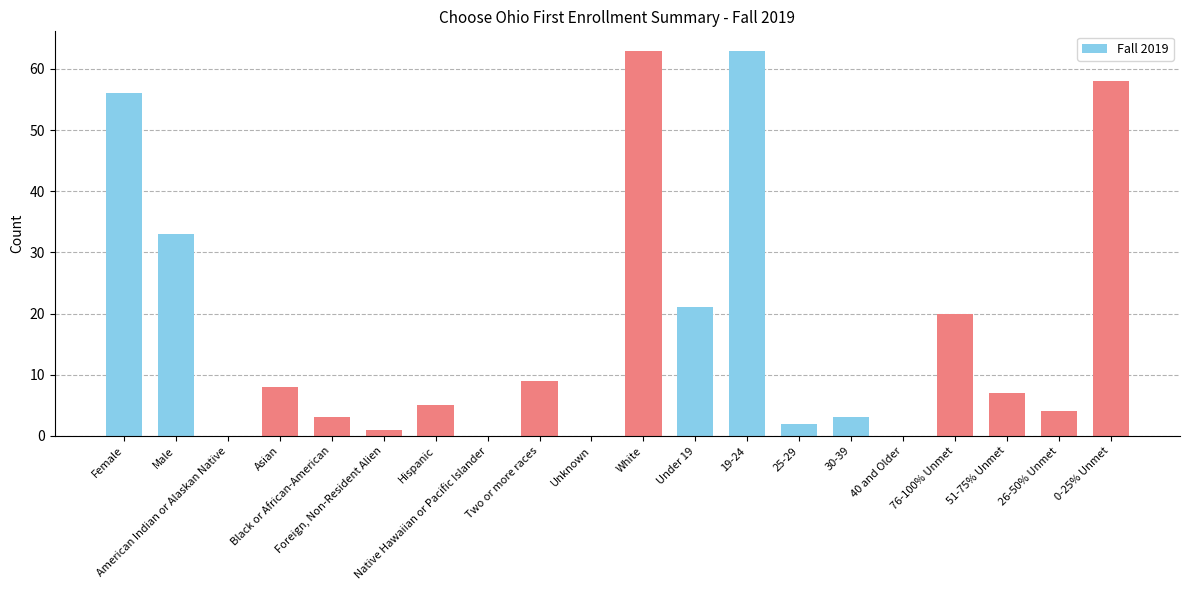

Reading left to right, what are all the values shown in this chart?

56	33	0	8	3	1	5	0	9	0	63	21	63	2	3	0	20	7	4	58